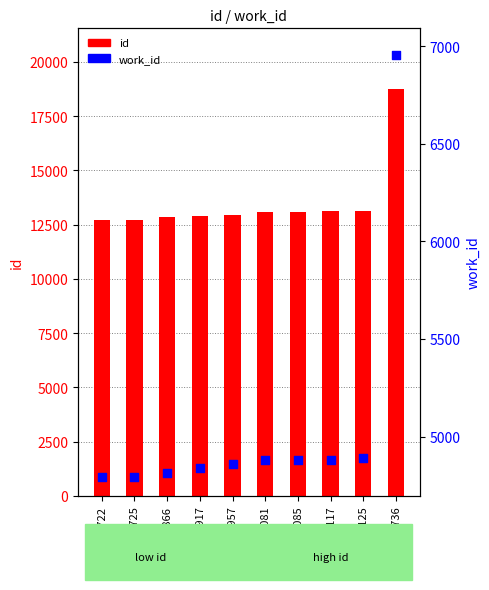

Which series has the widest spread of Y values?

id